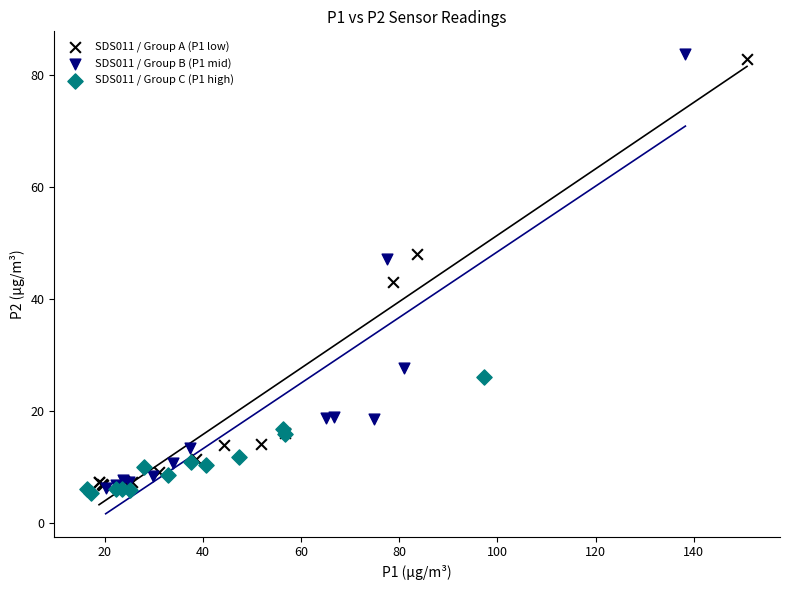

What are all the series names shown in the legend?

SDS011 / Group A (P1 low), SDS011 / Group B (P1 mid), SDS011 / Group C (P1 high)